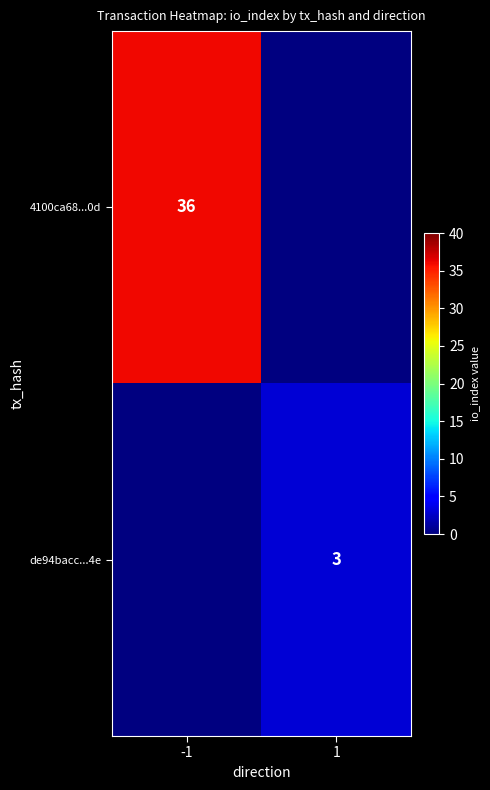

The de94bacc...4e series shows 3 at 1. True or false?

True